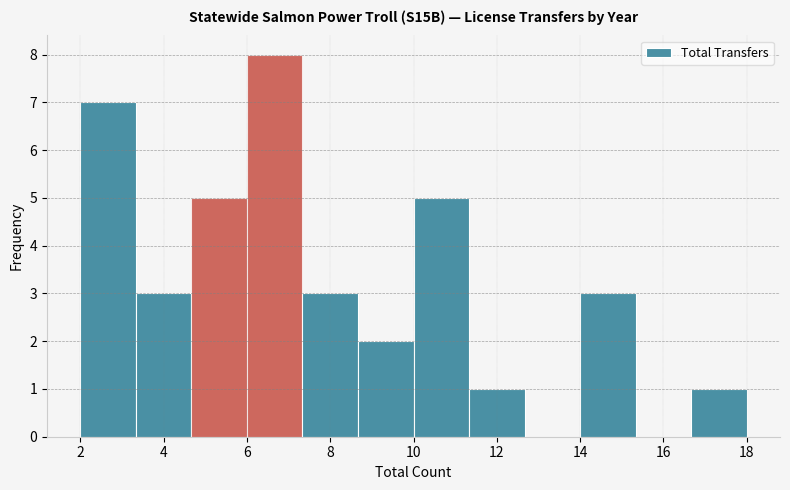

What is the height of the bar covering 16.6 to 18.0 on the x-axis? Neither the bar edges nor the heights are printed on the chart, so give them approximately, as read against the axes.

1